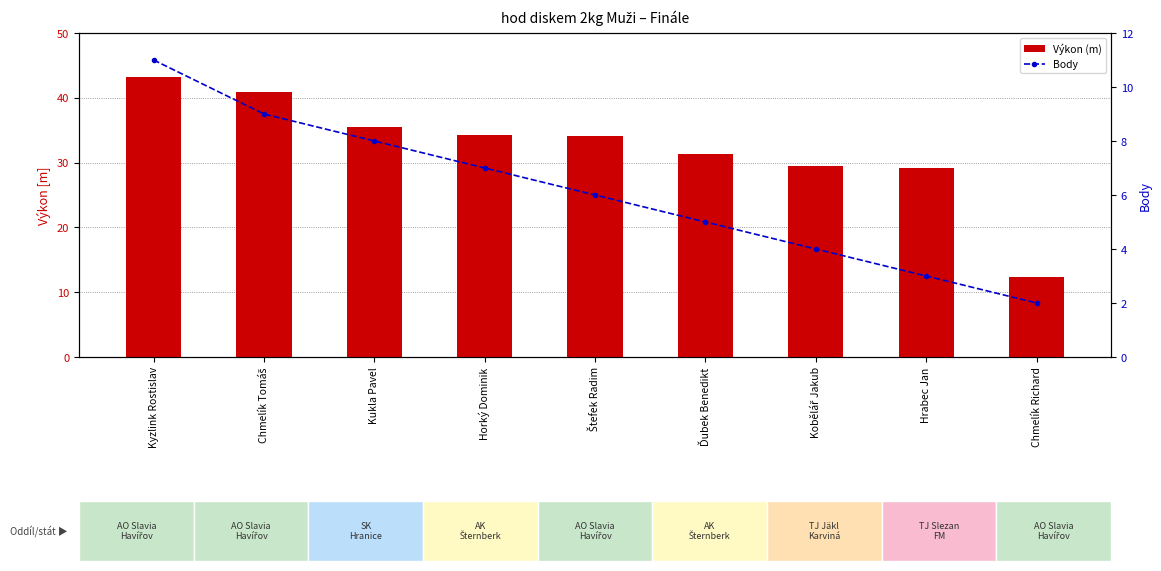

What is the average value of the Body series?

6.1